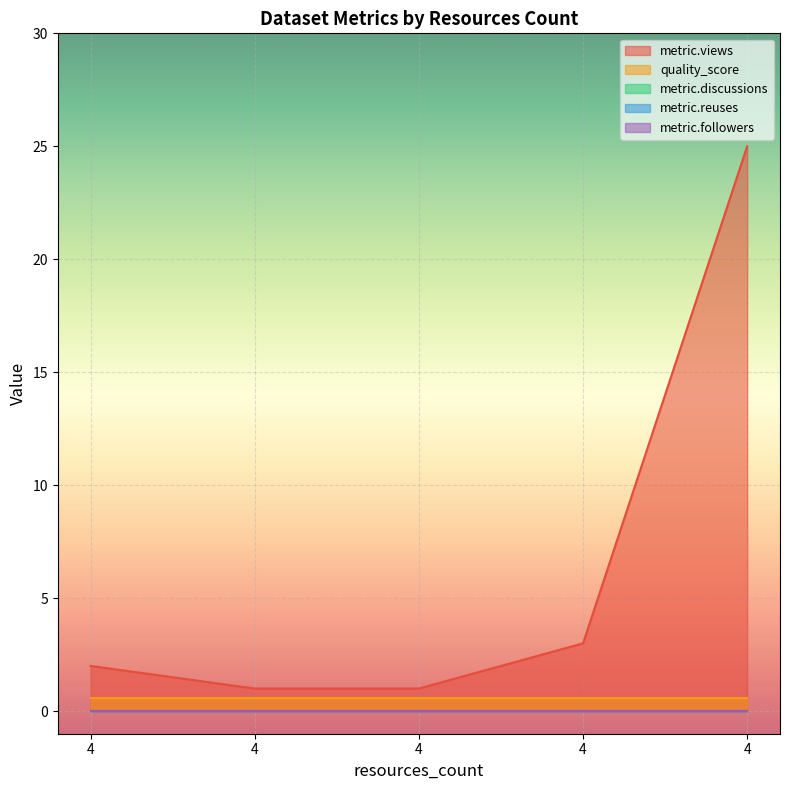

Rank the series by their maximum value, from lowest to highest.

metric.discussions, metric.reuses, metric.followers, quality_score, metric.views